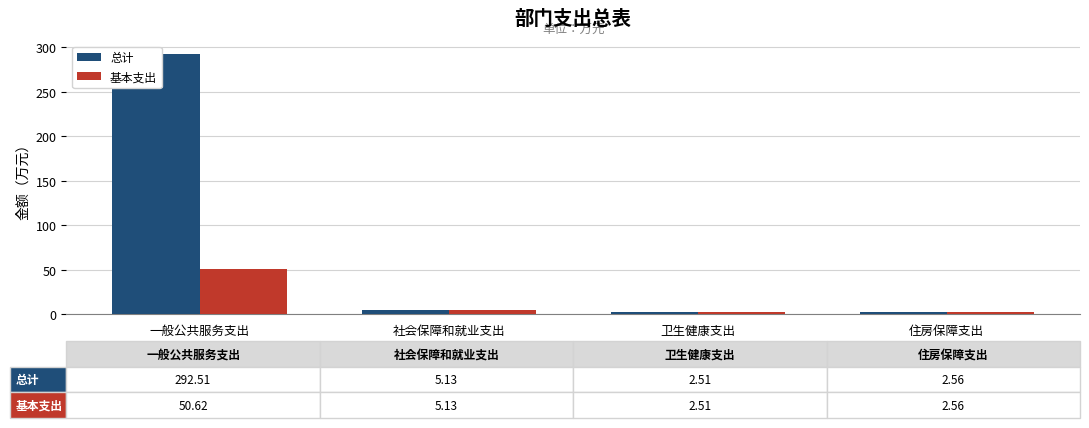

Count the number of categories in the chart.

4